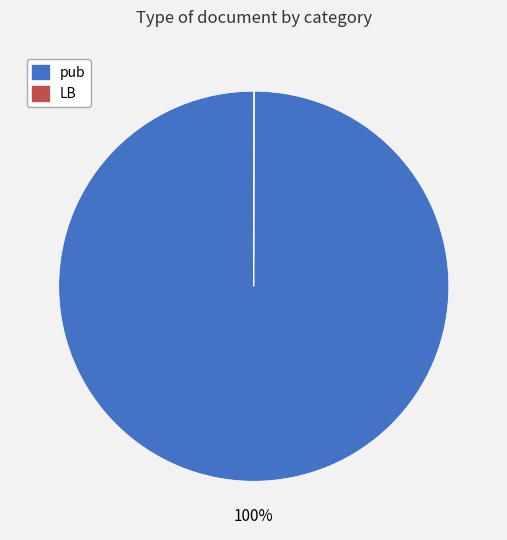

Which slice represents more than half of the pie?

pub